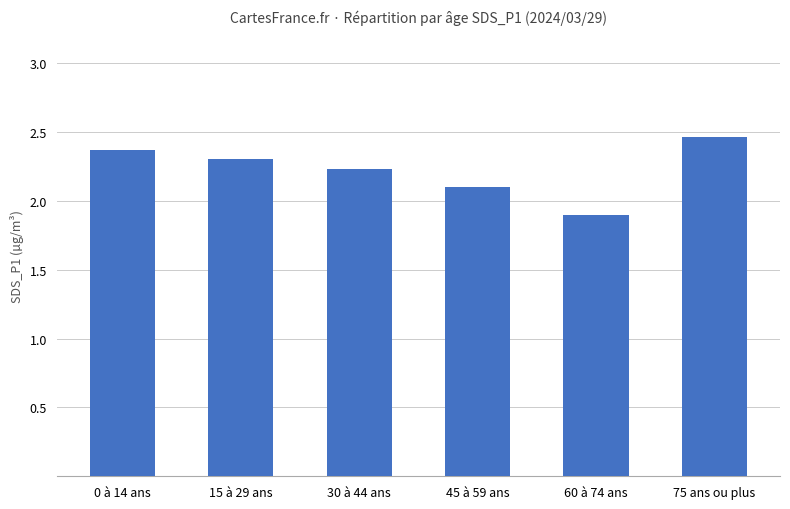

Rank the categories by value from lowest to highest.

60 à 74 ans, 45 à 59 ans, 30 à 44 ans, 15 à 29 ans, 0 à 14 ans, 75 ans ou plus